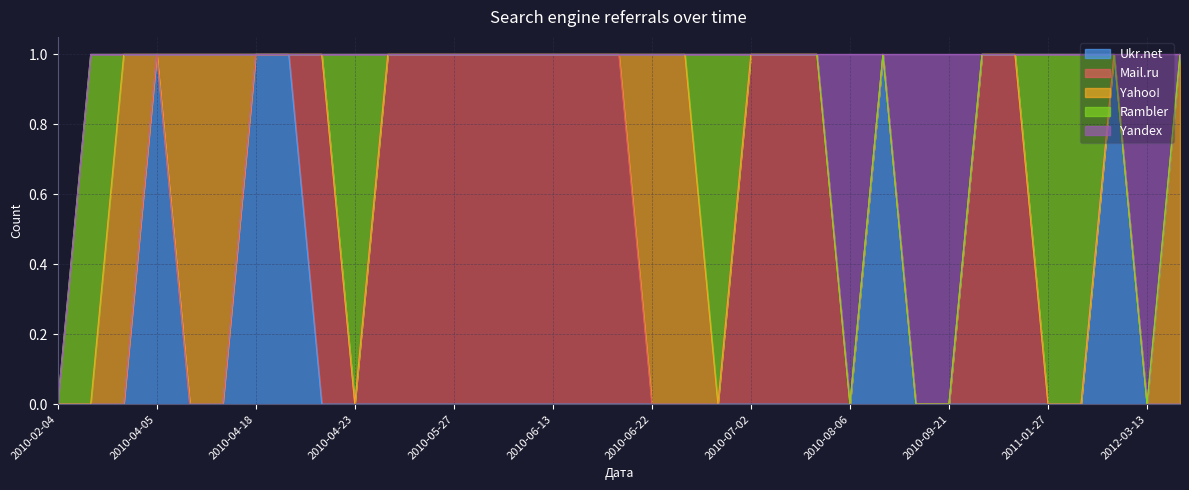

Where is Rambler nearest to the value 0?

2010-02-04